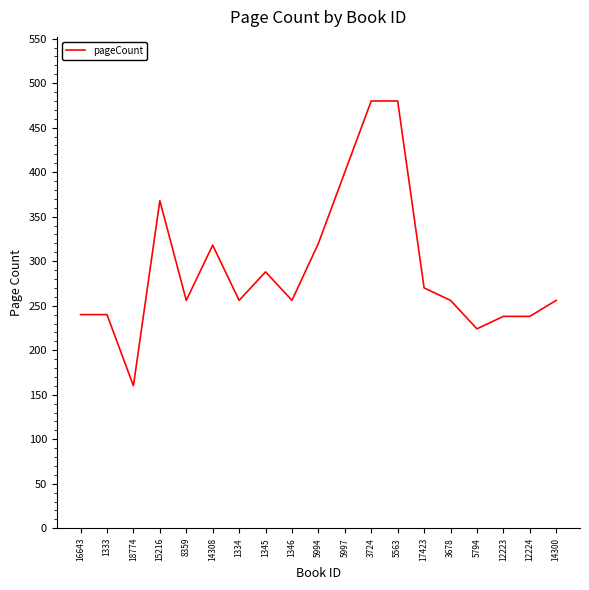

What is the greatest value displayed?

480